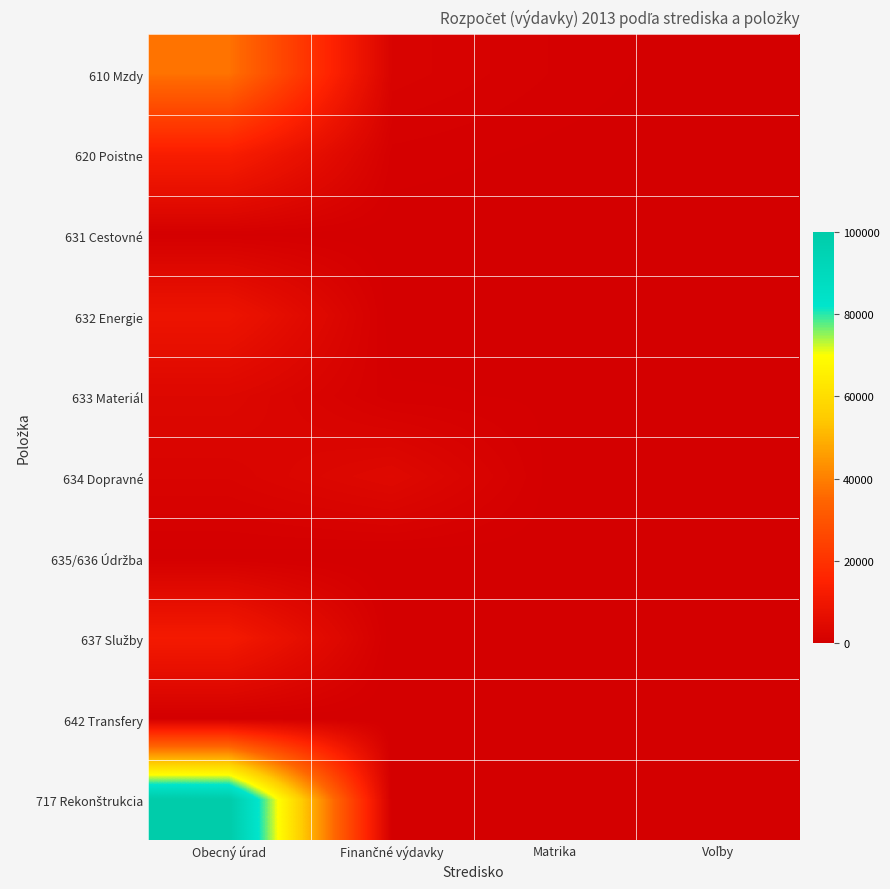

What is the spread (max minus min) of values at Finančné výdavky?

4000